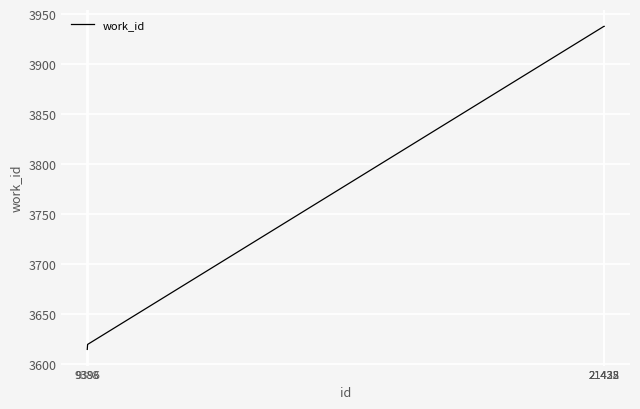

What is the sum of the values at 21432 and 9396?

7558